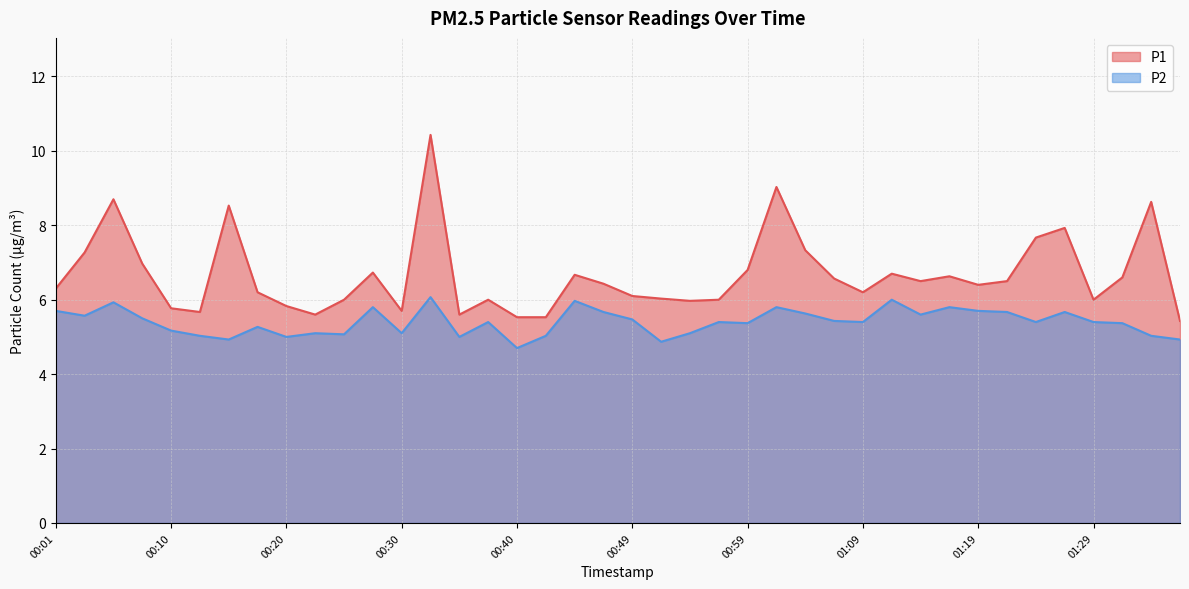

Rank the series by their average value, from lowest to highest.

P2, P1